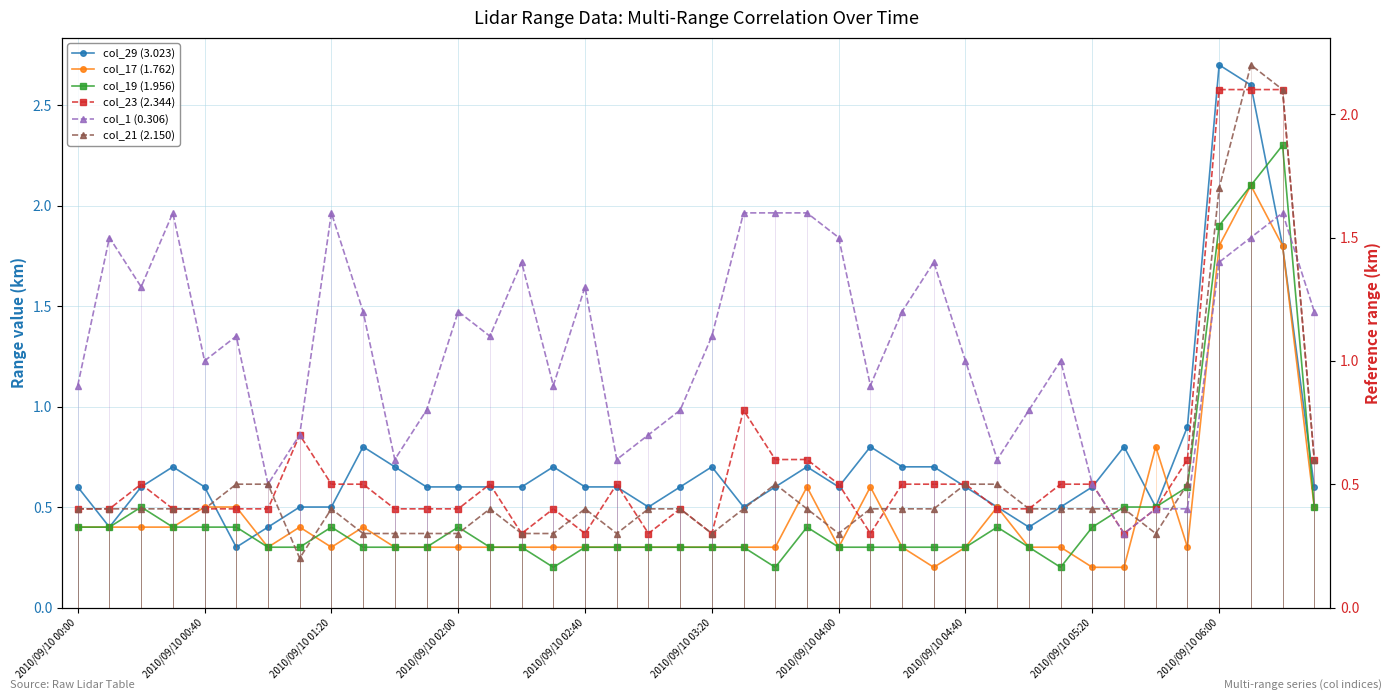

Reading left to right, transcribe all the data shown in this chart.

col_29 (3.023): 0.6	0.4	0.6	0.7	0.6	0.3	0.4	0.5	0.5	0.8	0.7	0.6	0.6	0.6	0.6	0.7	0.6	0.6	0.5	0.6	0.7	0.5	0.6	0.7	0.6	0.8	0.7	0.7	0.6	0.5	0.4	0.5	0.6	0.8	0.5	0.9	2.7	2.6	1.8	0.6
col_17 (1.762): 0.4	0.4	0.4	0.4	0.5	0.5	0.3	0.4	0.3	0.4	0.3	0.3	0.3	0.3	0.3	0.3	0.3	0.3	0.3	0.3	0.3	0.3	0.3	0.6	0.3	0.6	0.3	0.2	0.3	0.5	0.3	0.3	0.2	0.2	0.8	0.3	1.8	2.1	1.8	0.5
col_19 (1.956): 0.4	0.4	0.5	0.4	0.4	0.4	0.3	0.3	0.4	0.3	0.3	0.3	0.4	0.3	0.3	0.2	0.3	0.3	0.3	0.3	0.3	0.3	0.2	0.4	0.3	0.3	0.3	0.3	0.3	0.4	0.3	0.2	0.4	0.5	0.5	0.6	1.9	2.1	2.3	0.5
col_23 (2.344): 0.4	0.4	0.5	0.4	0.4	0.4	0.4	0.7	0.5	0.5	0.4	0.4	0.4	0.5	0.3	0.4	0.3	0.5	0.3	0.4	0.3	0.8	0.6	0.6	0.5	0.3	0.5	0.5	0.5	0.4	0.4	0.5	0.5	0.3	0.4	0.6	2.1	2.1	2.1	0.6
col_1 (0.306): 0.9	1.5	1.3	1.6	1.0	1.1	0.5	0.7	1.6	1.2	0.6	0.8	1.2	1.1	1.4	0.9	1.3	0.6	0.7	0.8	1.1	1.6	1.6	1.6	1.5	0.9	1.2	1.4	1.0	0.6	0.8	1.0	0.5	0.3	0.4	0.4	1.4	1.5	1.6	1.2
col_21 (2.150): 0.4	0.4	0.4	0.4	0.4	0.5	0.5	0.2	0.4	0.3	0.3	0.3	0.3	0.4	0.3	0.3	0.4	0.3	0.4	0.4	0.3	0.4	0.5	0.4	0.3	0.4	0.4	0.4	0.5	0.5	0.4	0.4	0.4	0.4	0.3	0.5	1.7	2.2	2.1	0.6